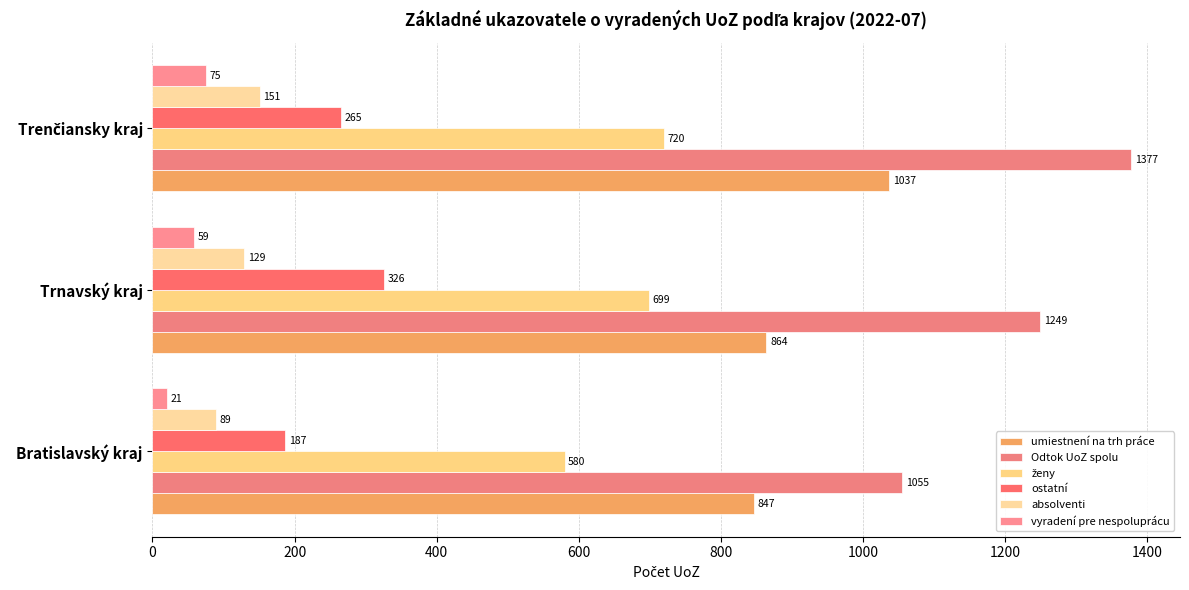

How many categories are shown in the chart?

3